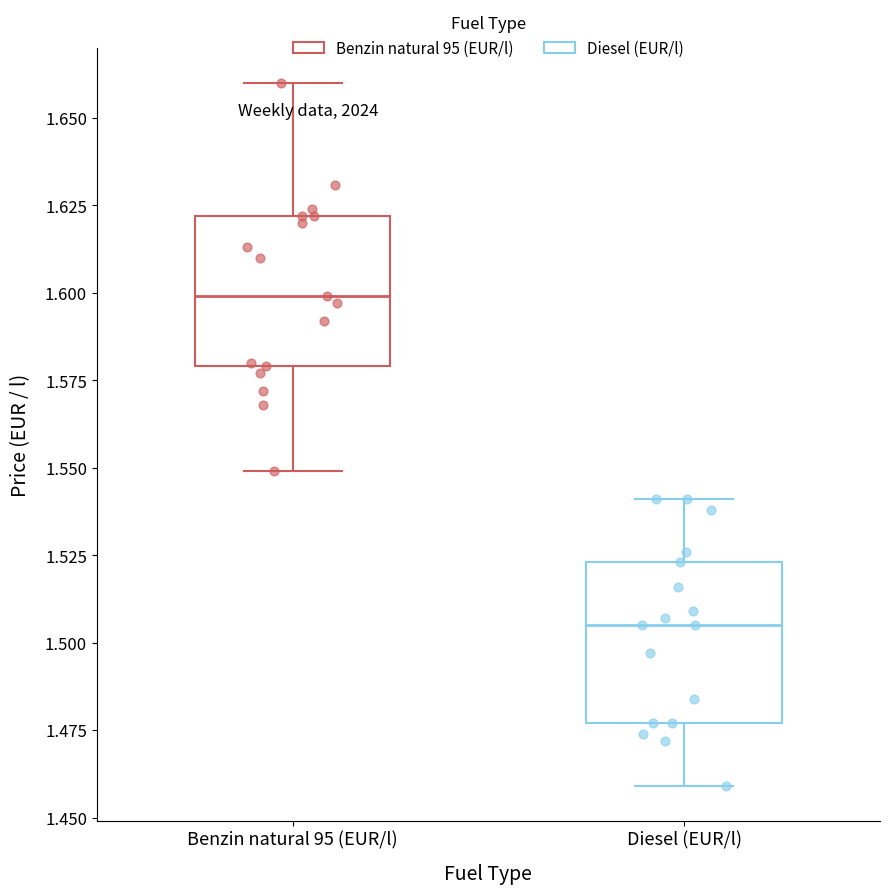

Reading left to right, read every box against the y-axis: the position of its median line, the range the box covers, and the ends of its whiskers. The values are not printed on the chart, so give them approximately, as read against the axis.

Benzin natural 95 (EUR/l): median 1.600, box 1.580 to 1.620, whiskers 1.550 to 1.660
Diesel (EUR/l): median 1.505, box 1.475 to 1.525, whiskers 1.460 to 1.540